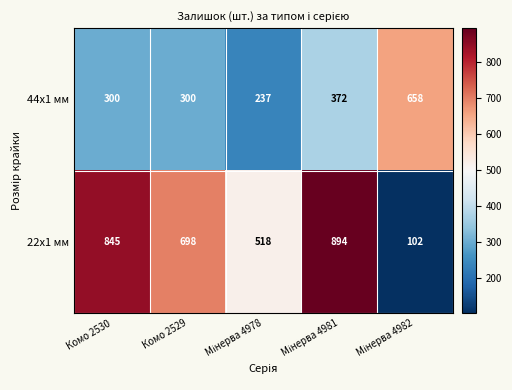

What is the difference between the maximum and minimum values in the 22x1 мм series?

792